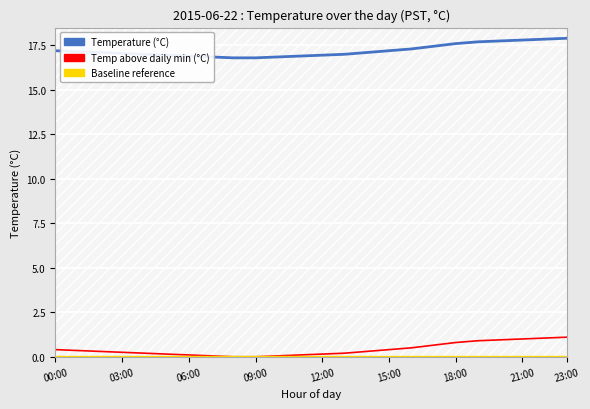

What is the highest value of the Temp above daily min (°C) series?

1.1